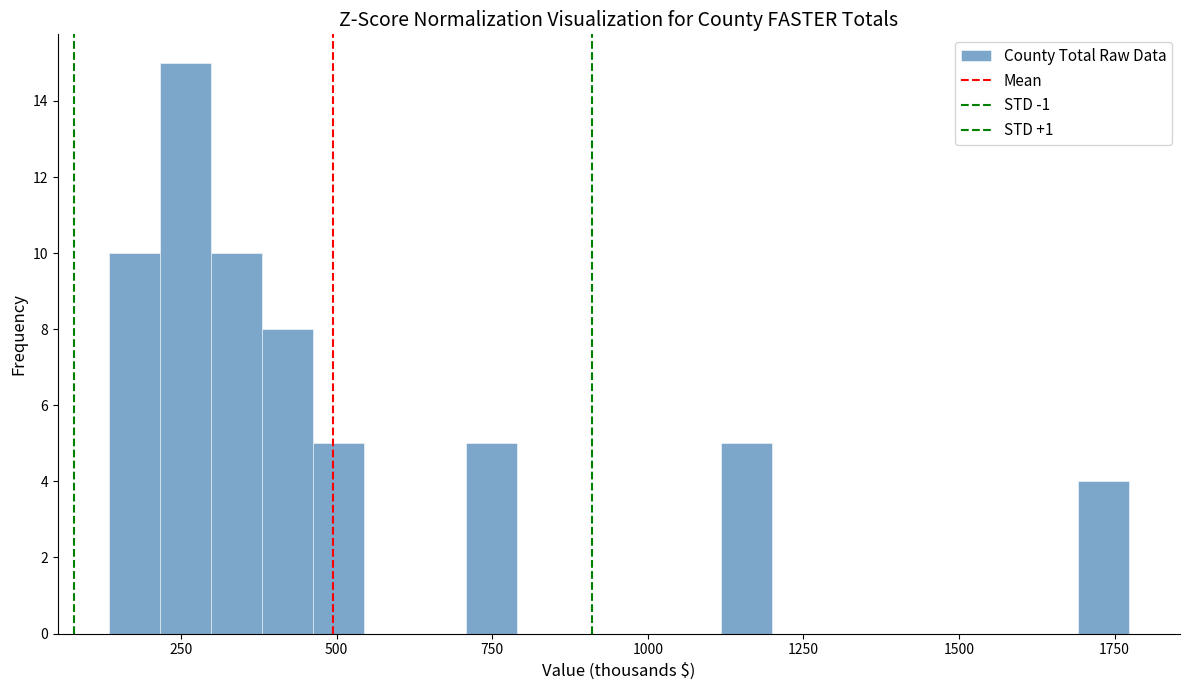

Read against the x-axis, roughly where is the centre of the tallest bar?

250